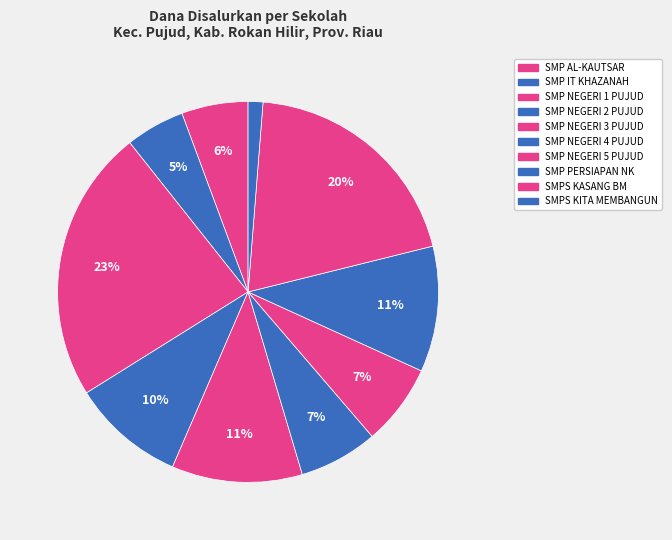

Count the number of slices in the pie.

10